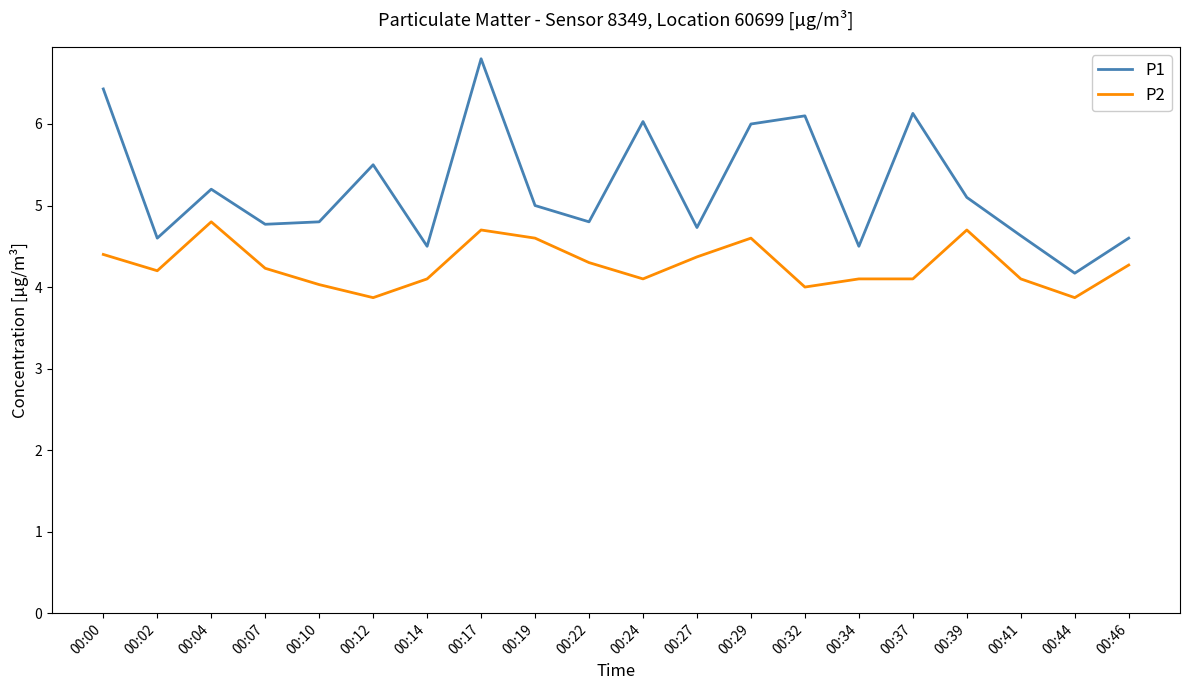

List the series in order of their overall mean, lowest first.

P2, P1